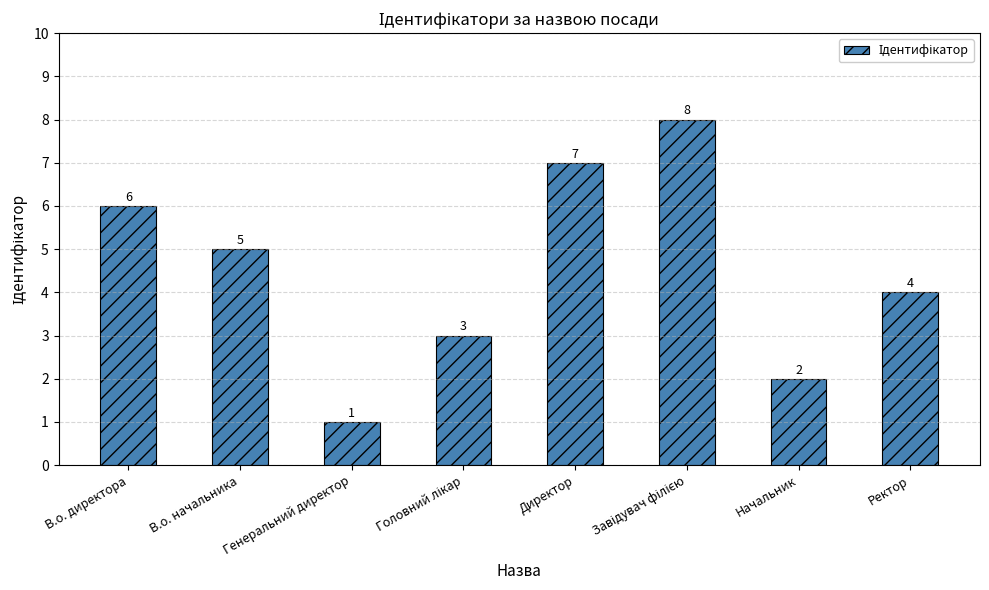

At which label does the data first exceed 5?

В.о. директора